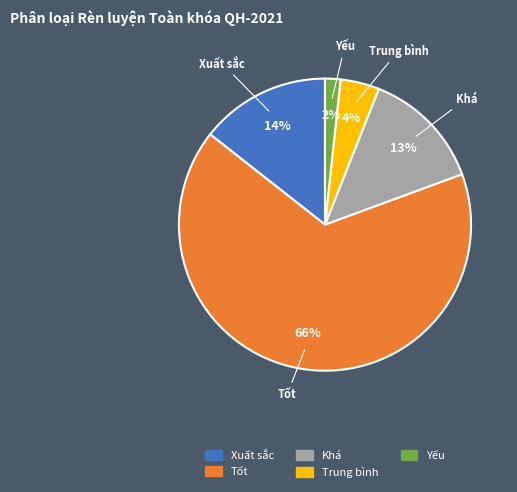

Do Trung bình and Khá together represent more than half of the pie?

No